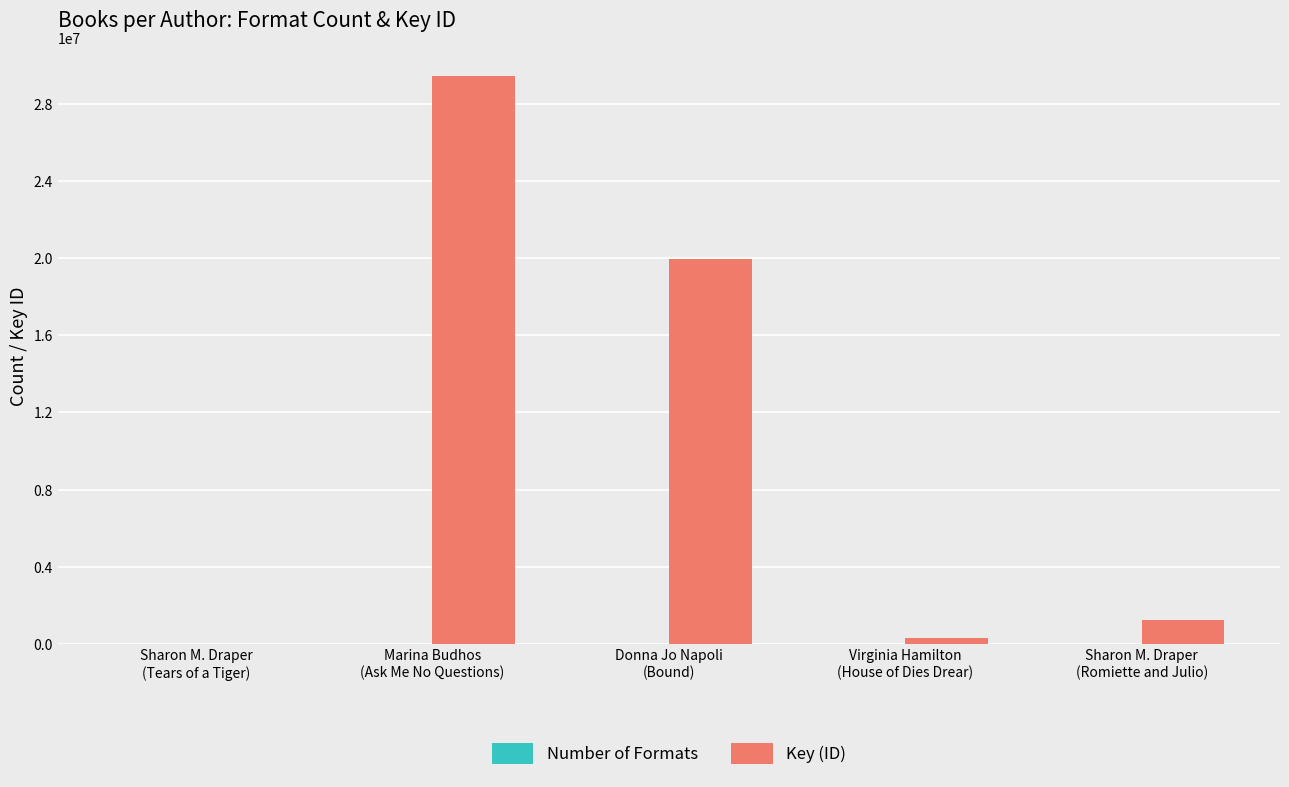

Which series has the largest total across all categories?

Key (ID)